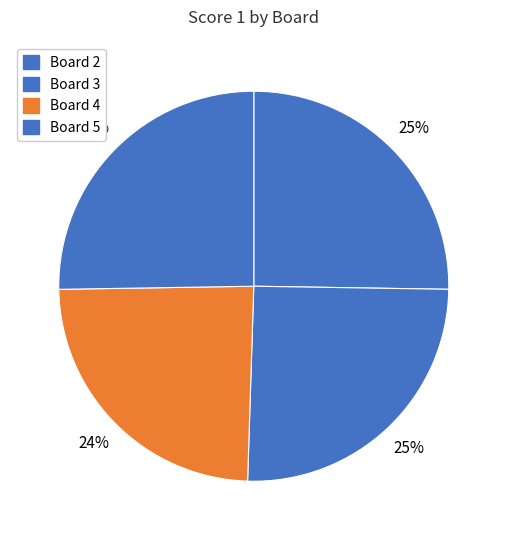

True or false: Board 5 accounts for 19% of the total.

False